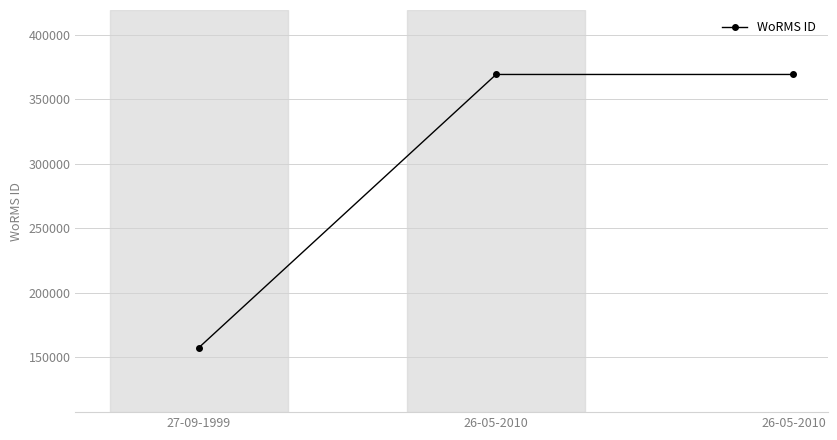

What is the change in value from 27-09-1999 to 26-05-2010?

+211912